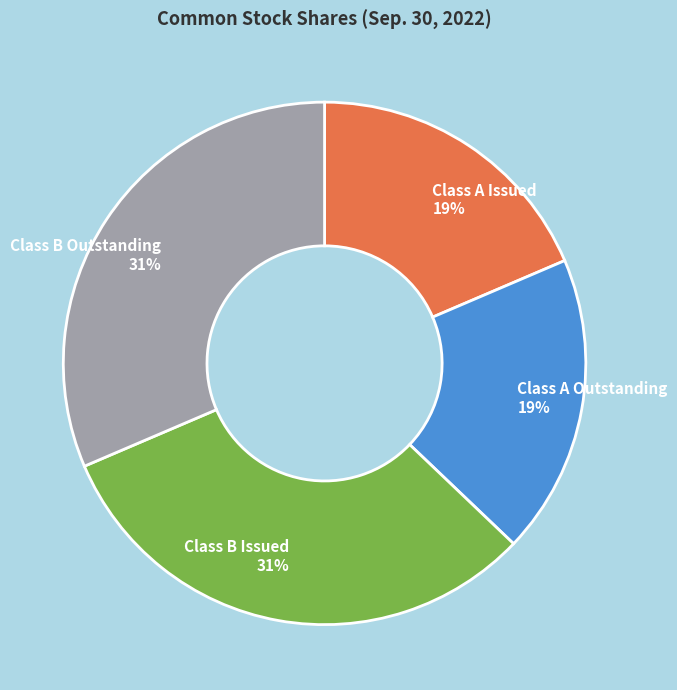

True or false: Class A Outstanding accounts for 19% of the total.

True